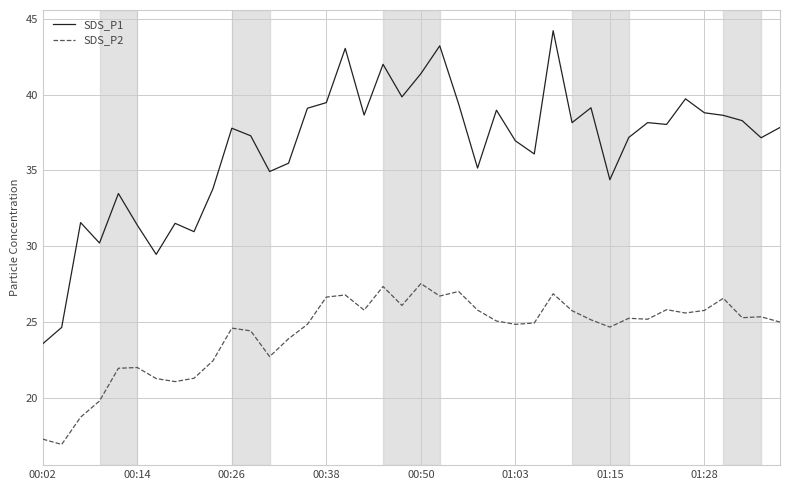

What is the difference between the maximum and minimum values in the SDS_P1 series?

20.7